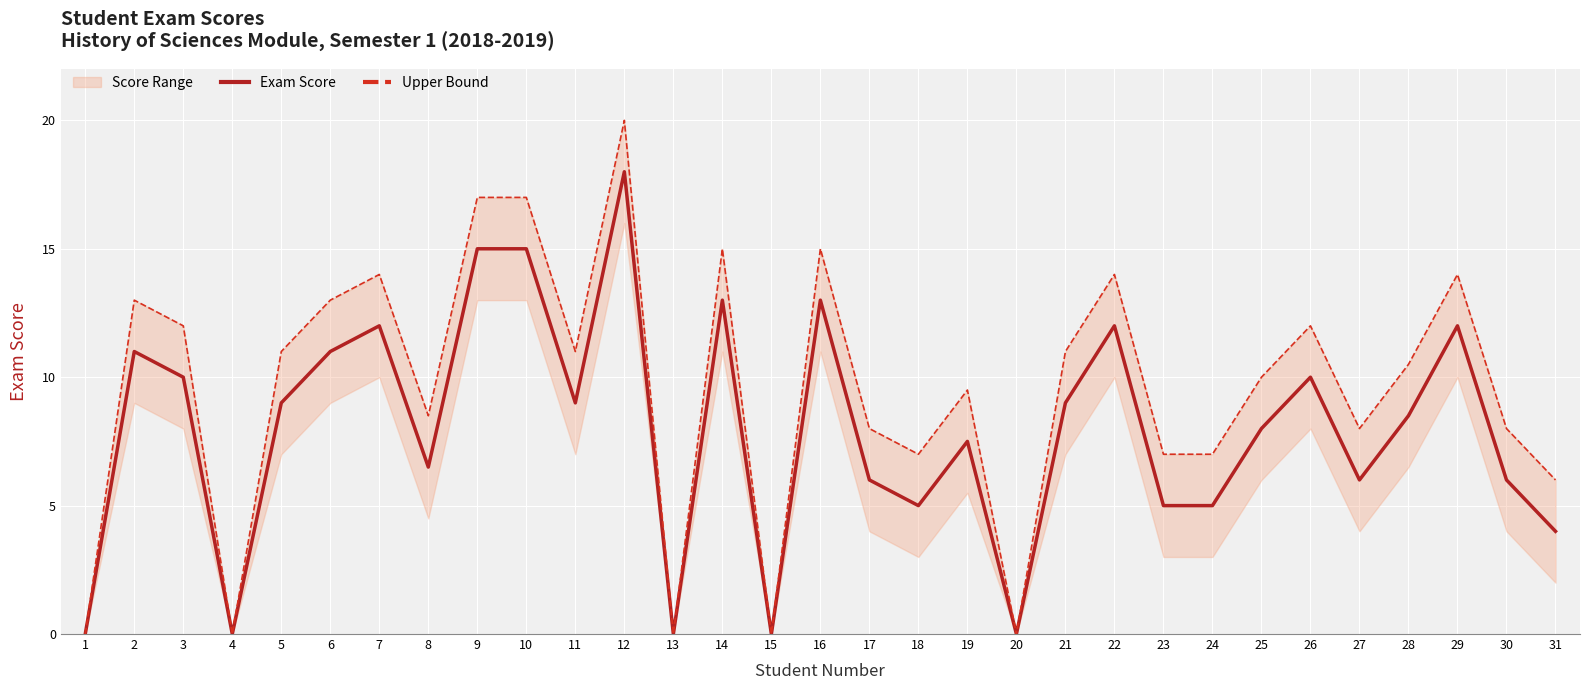

List the series in order of their overall mean, highest first.

Upper Bound, Exam Score